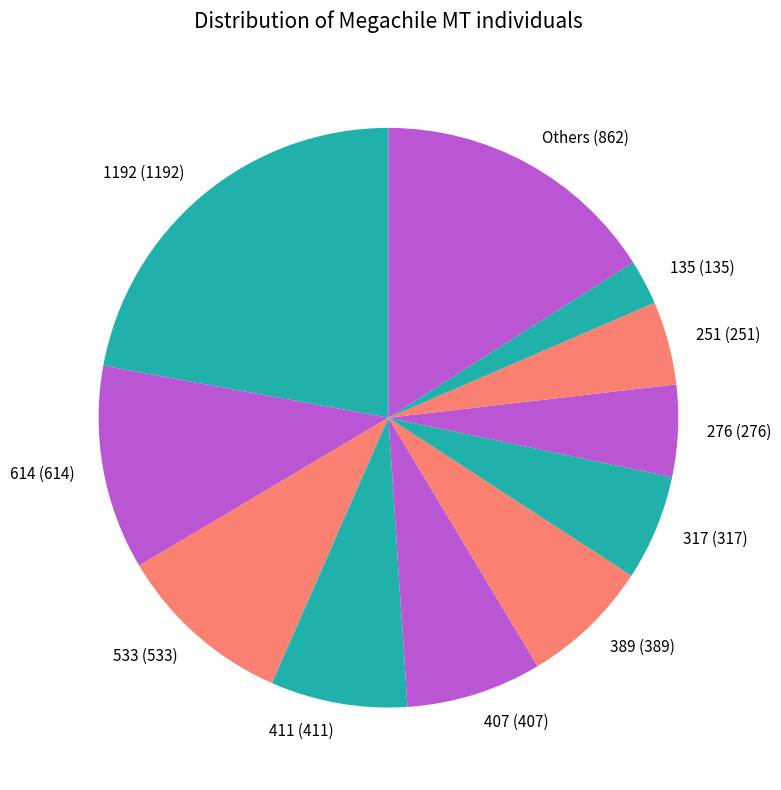

True or false: 389 (389) accounts for 7% of the total.

True